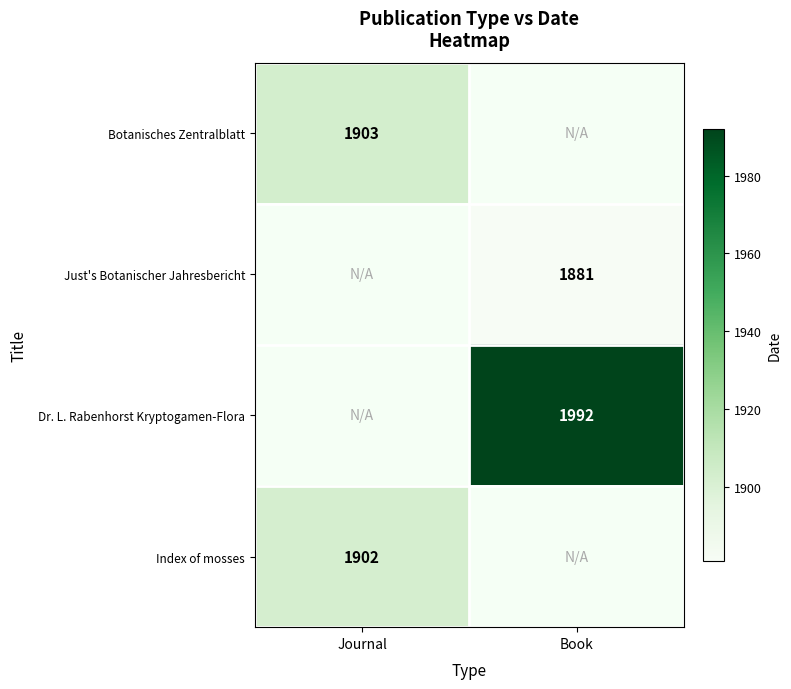

Which category has the lowest value across all series?

Book